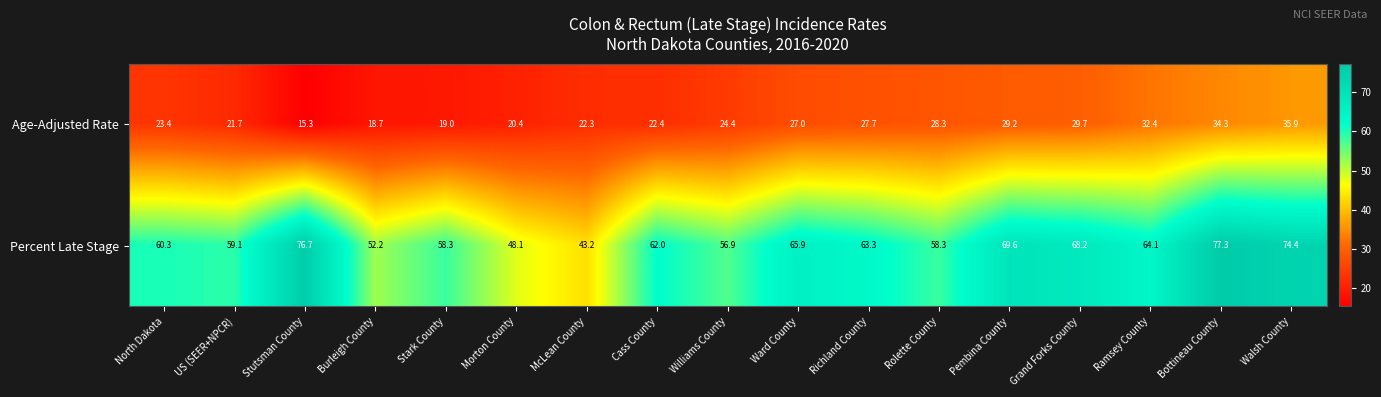

Which label corresponds to the largest value in the chart?

Bottineau County